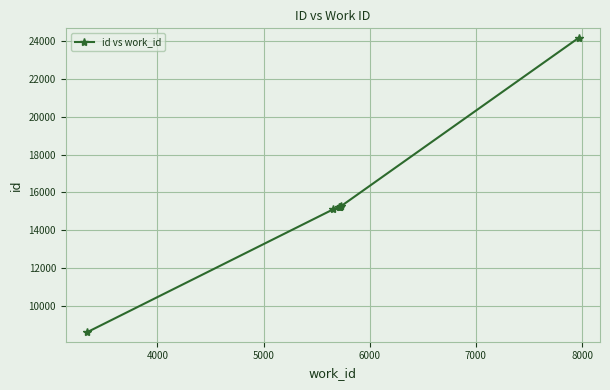

True or false: the data has more than 2 interior local peaks.

False